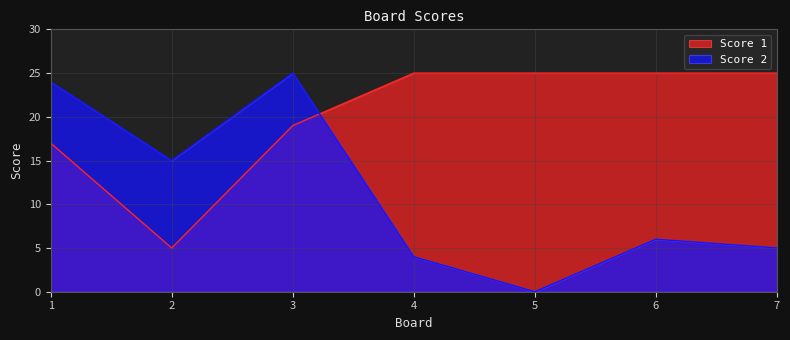

Which series has the largest range (max minus min)?

Score 2